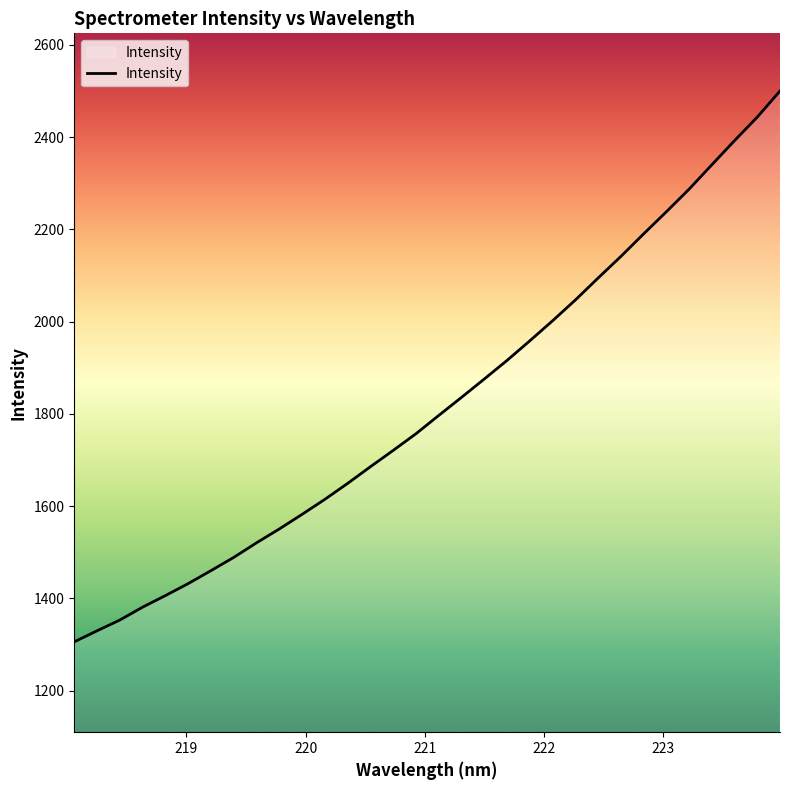

Count the number of data series in this chart.

1